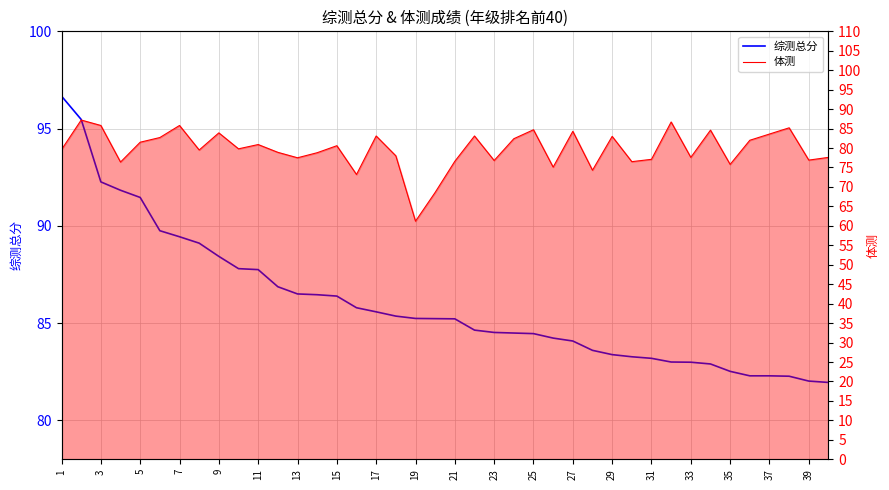

Is this an area chart (filled region under the line)?

No